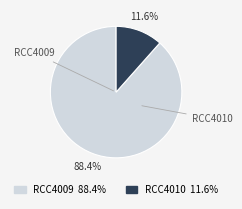

Between RCC4010 and RCC4009, which is larger?

RCC4009